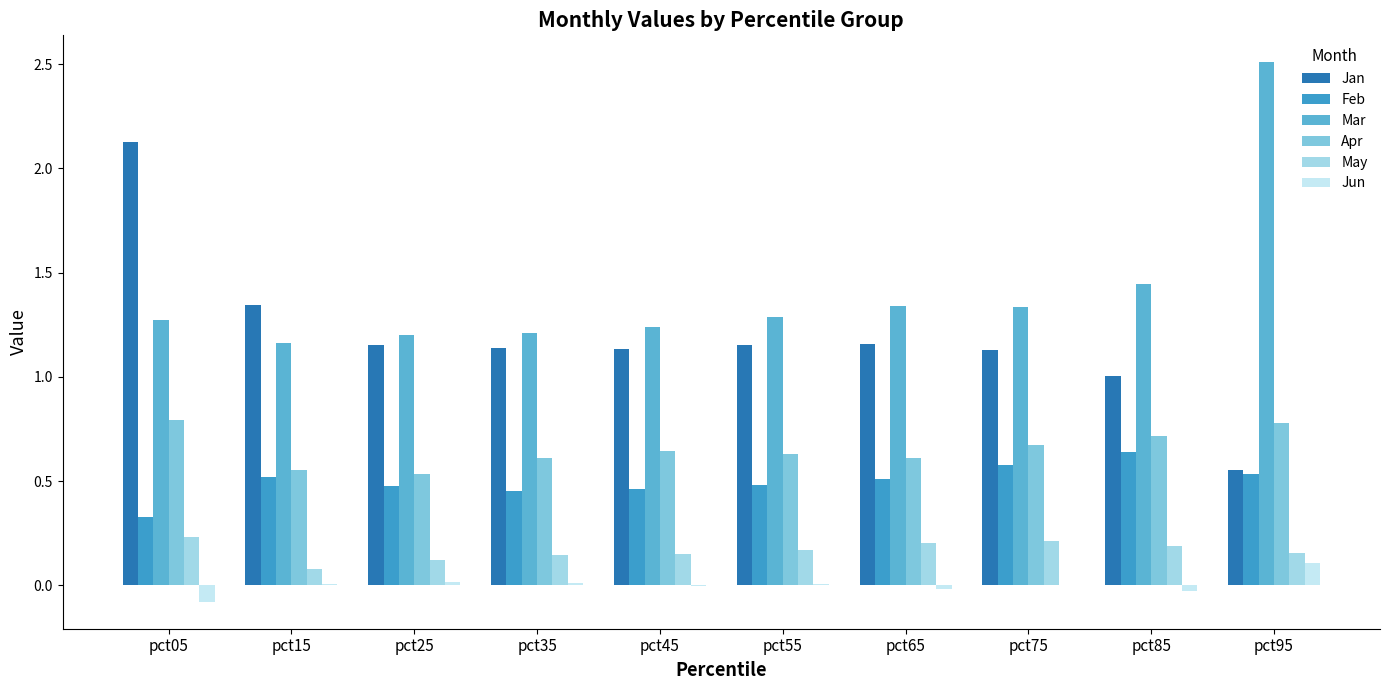

Is the value of Feb at pct85 greater than the value of Apr at pct75?

No